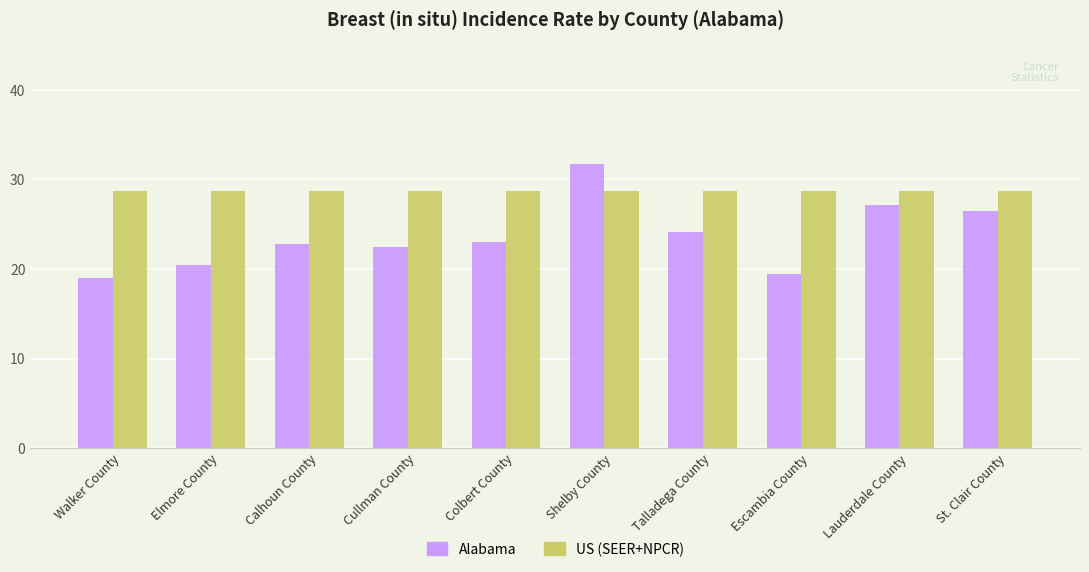

Does the chart contain any negative values?

No